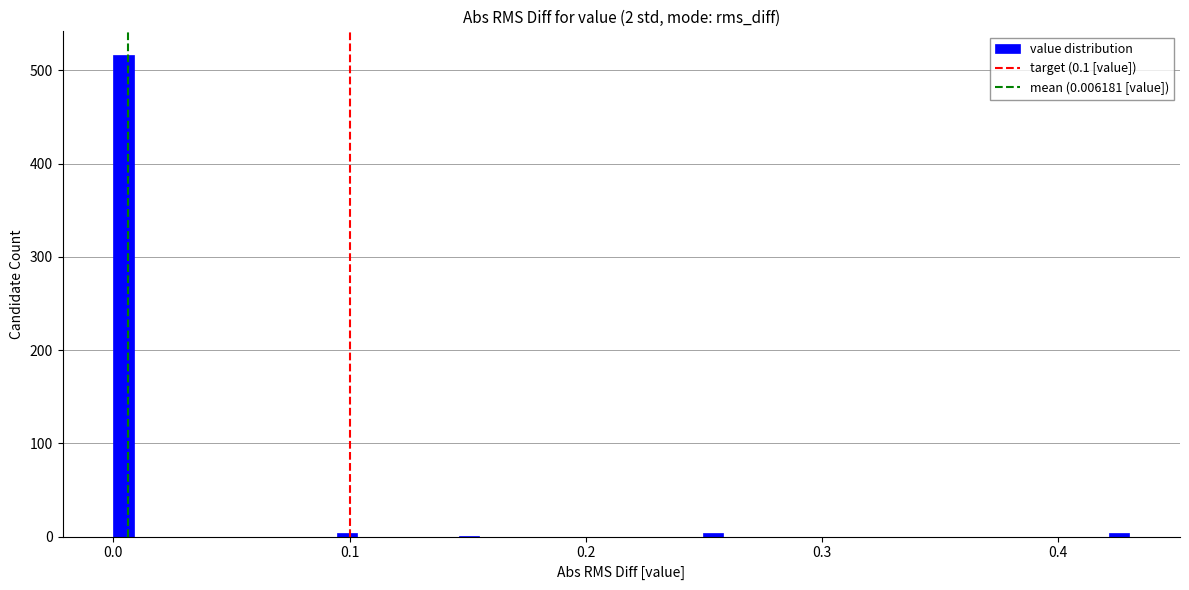

Read against the x-axis, roughly where is the centre of the tallest bar?

0.00